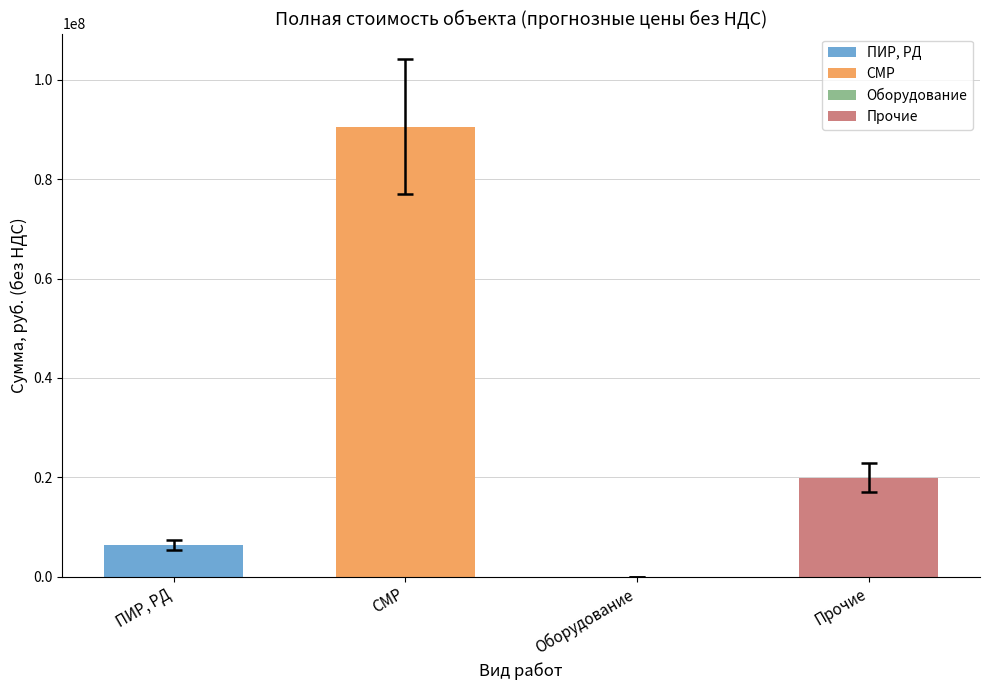

What is the difference between the values at Прочие and Оборудование?

19903078.2